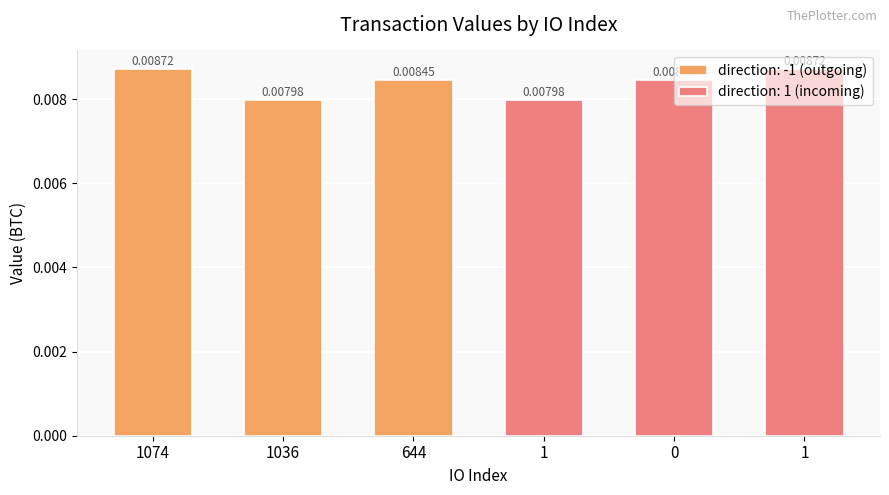

What is the label of the 4th bar from the left?

1